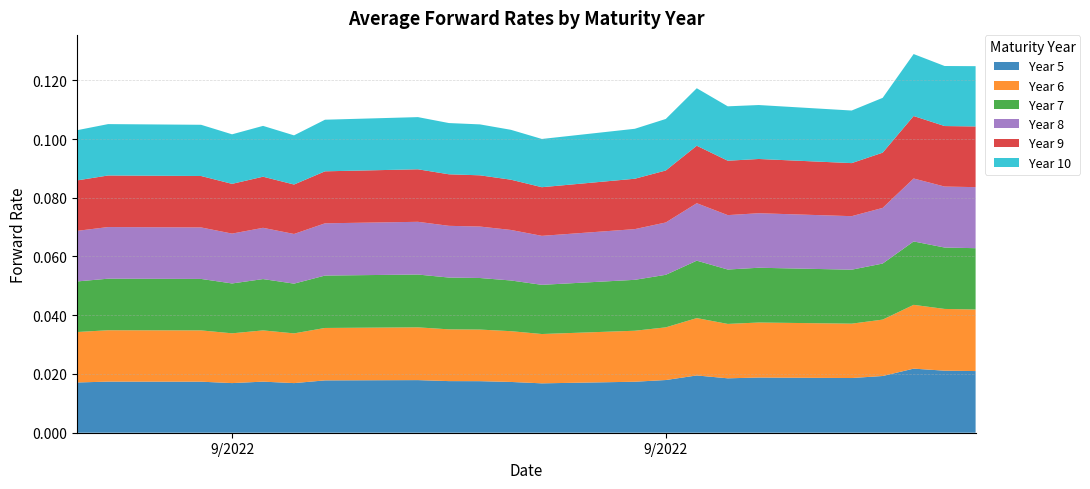

Reading right to left, what are all the values shown in this chart?

Year 5: 0.0	0.0	0.0	0.0	0.0	0.0	0.0	0.0	0.0	0.0	0.0	0.0	0.0	0.0	0.0	0.0	0.0	0.0	0.0	0.0	0.0	0.0
Year 6: 0.0	0.0	0.0	0.0	0.0	0.0	0.0	0.0	0.0	0.0	0.0	0.0	0.0	0.0	0.0	0.0	0.0	0.0	0.0	0.0	0.0	0.0
Year 7: 0.0	0.0	0.0	0.0	0.0	0.0	0.0	0.0	0.0	0.0	0.0	0.0	0.0	0.0	0.0	0.0	0.0	0.0	0.0	0.0	0.0	0.0
Year 8: 0.0	0.0	0.0	0.0	0.0	0.0	0.0	0.0	0.0	0.0	0.0	0.0	0.0	0.0	0.0	0.0	0.0	0.0	0.0	0.0	0.0	0.0
Year 9: 0.0	0.0	0.0	0.0	0.0	0.0	0.0	0.0	0.0	0.0	0.0	0.0	0.0	0.0	0.0	0.0	0.0	0.0	0.0	0.0	0.0	0.0
Year 10: 0.0	0.0	0.0	0.0	0.0	0.0	0.0	0.0	0.0	0.0	0.0	0.0	0.0	0.0	0.0	0.0	0.0	0.0	0.0	0.0	0.0	0.0